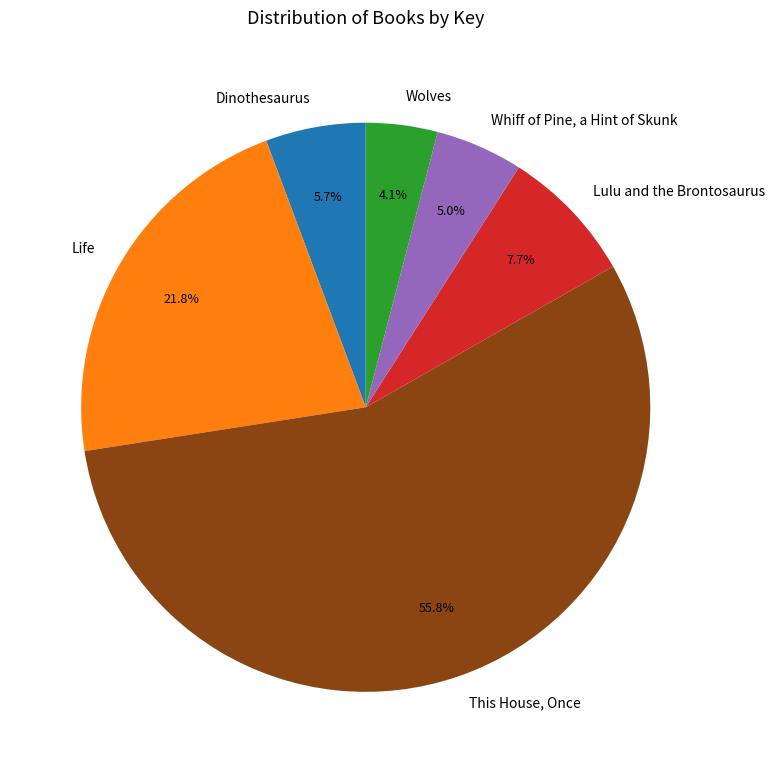

Rank the categories by value from lowest to highest.

Wolves, Whiff of Pine, a Hint of Skunk, Dinothesaurus, Lulu and the Brontosaurus, Life, This House, Once